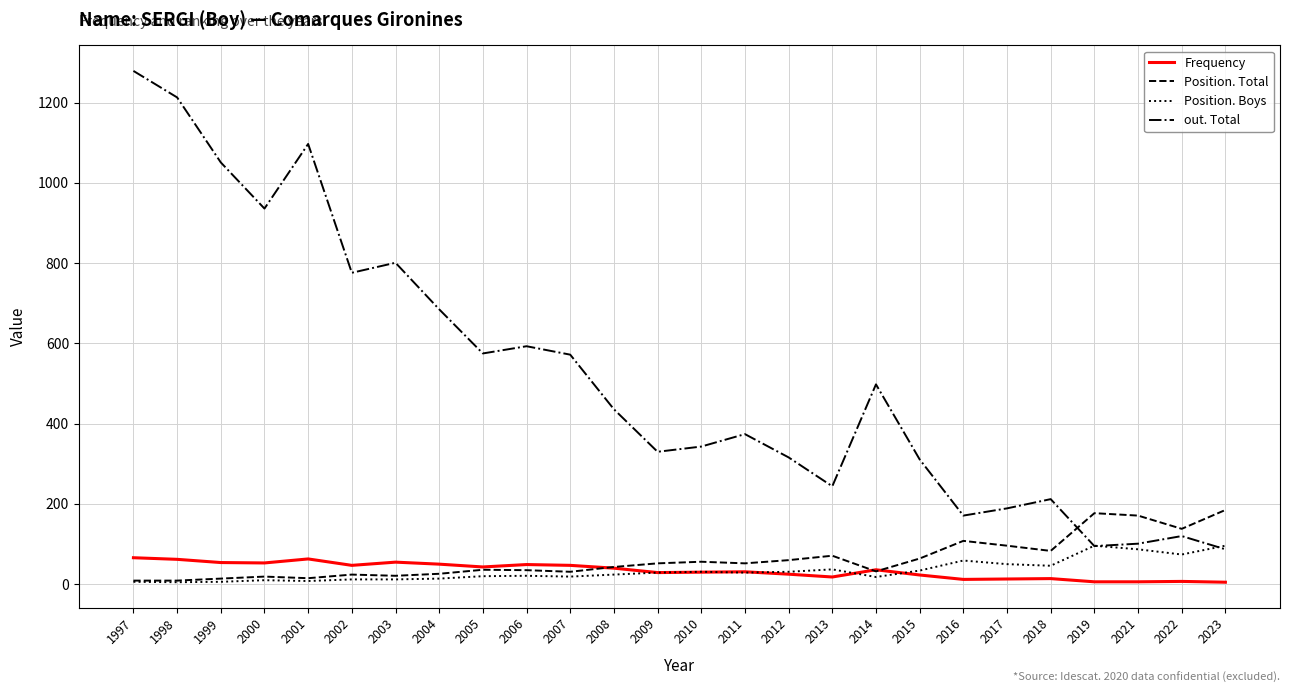

What is the spread (max minus min) of values at 2002?

764